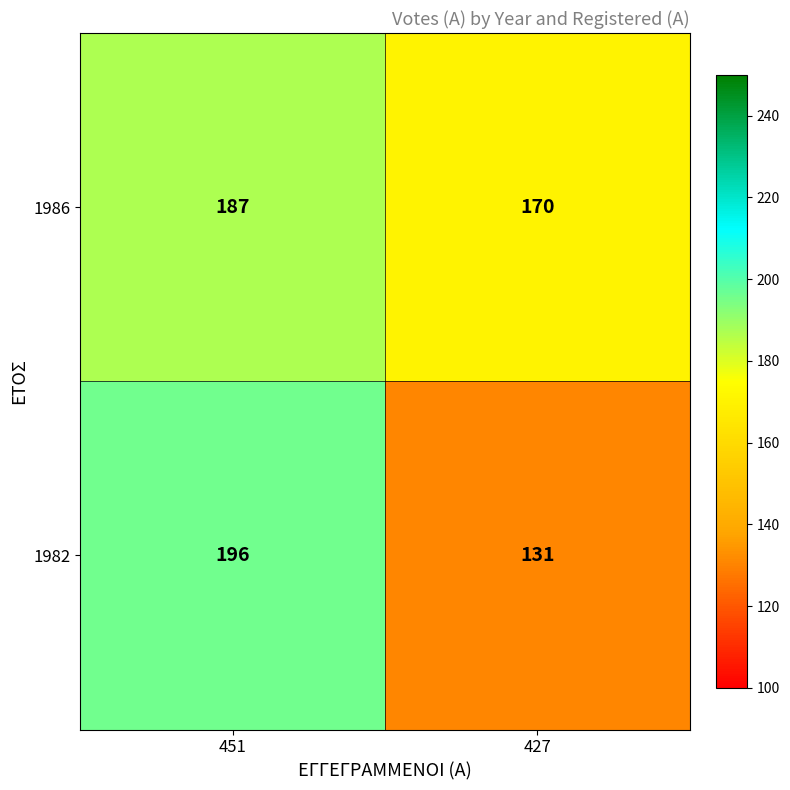

What is the difference between the maximum and minimum values in the 1986 series?

17